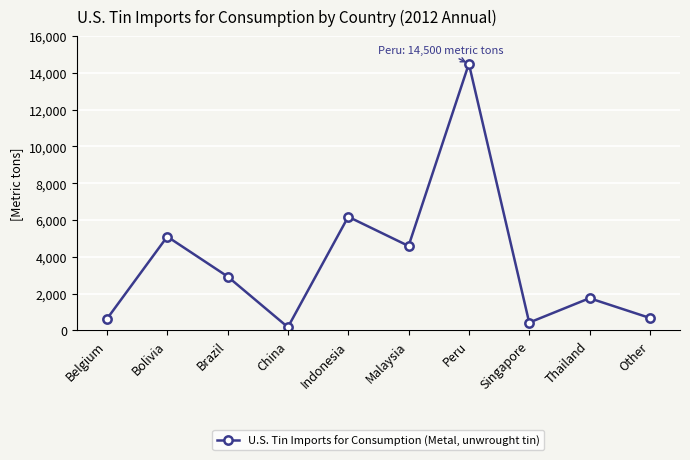

How many points are higher than both their immediate neighbors (excluding endpoints)?

4